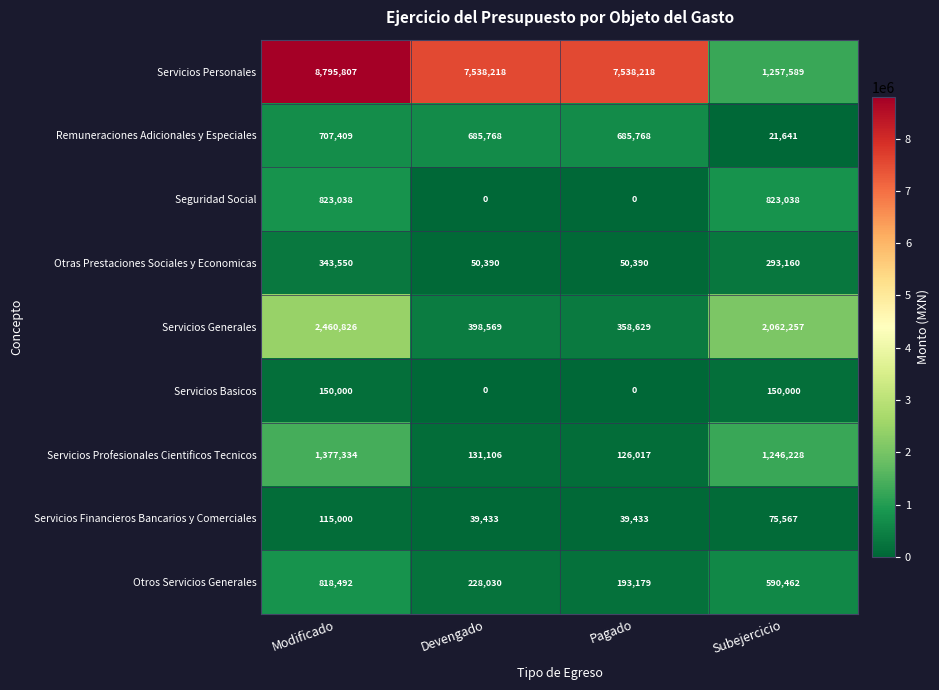

Count the number of data series in this chart.

9